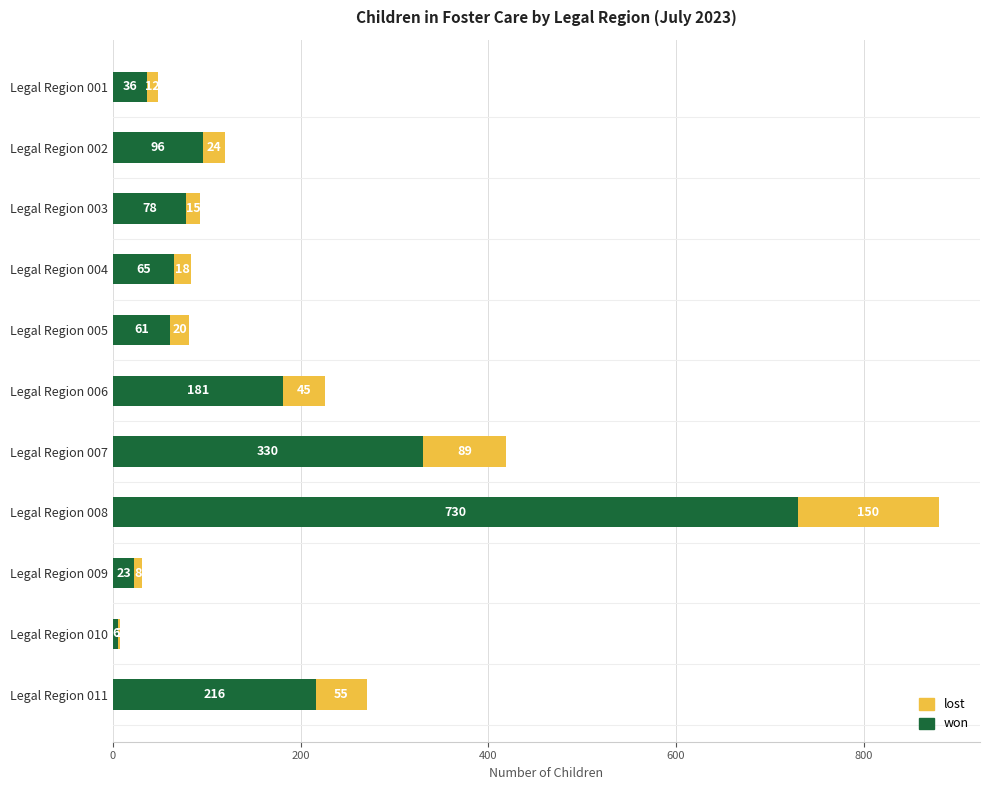

The value of won at Legal Region 007 is 479. True or false?

False